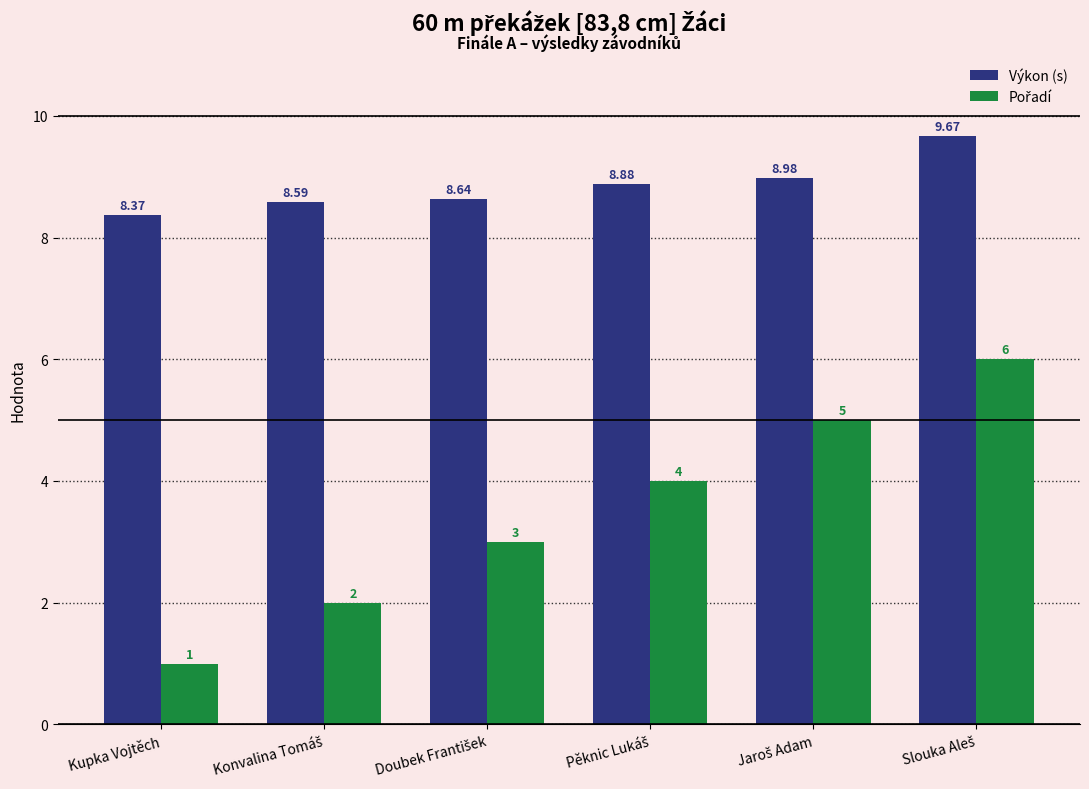

At which category does the chart reach its minimum across all series?

Kupka Vojtěch